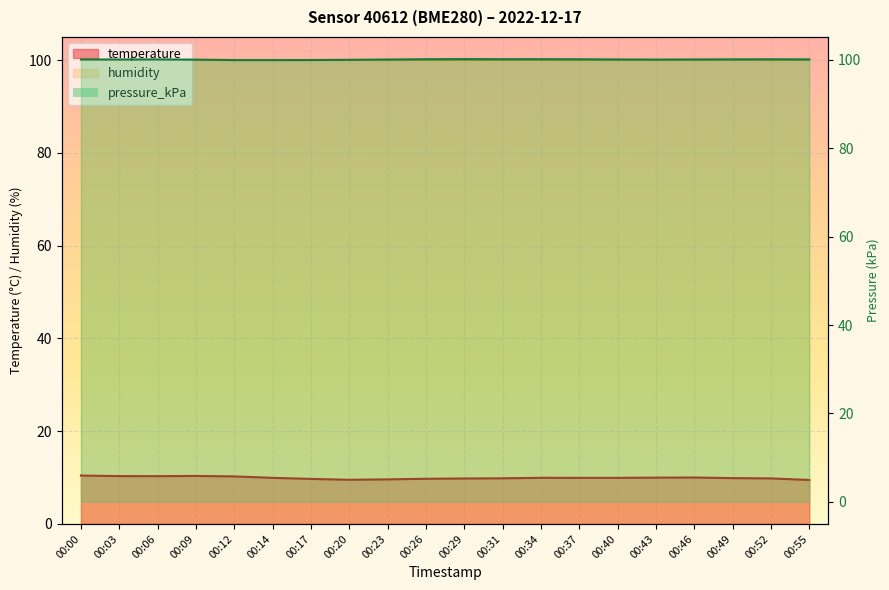

At which category does pressure_kPa reach its first local valley?

00:03